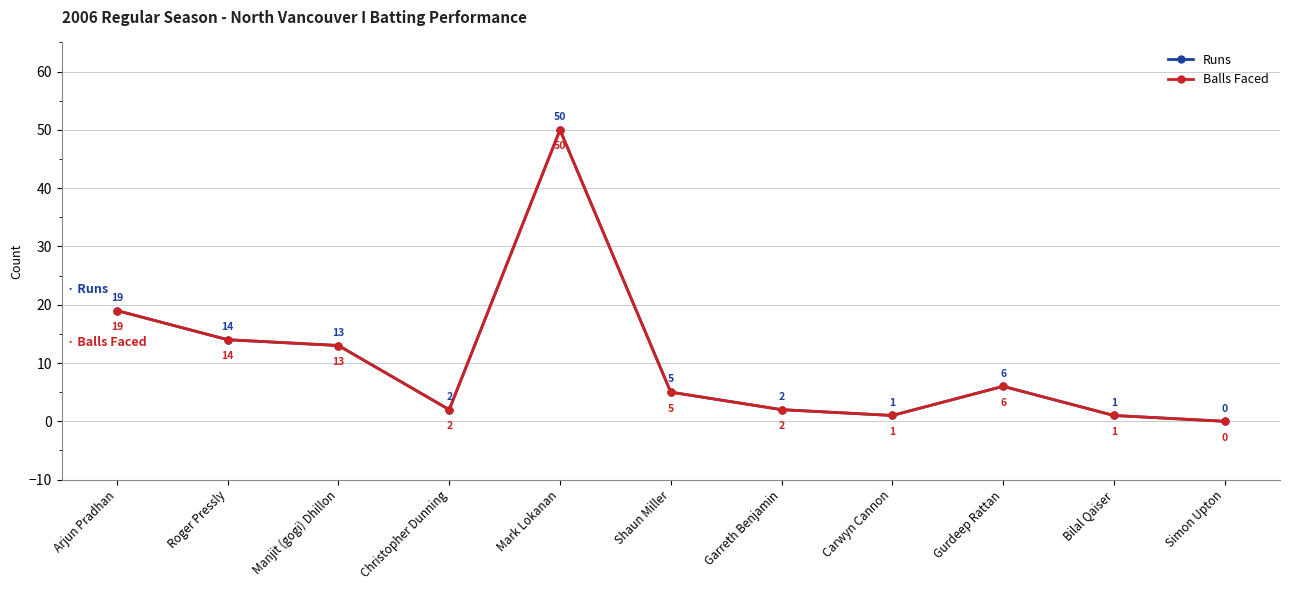

Is this an area chart (filled region under the line)?

No